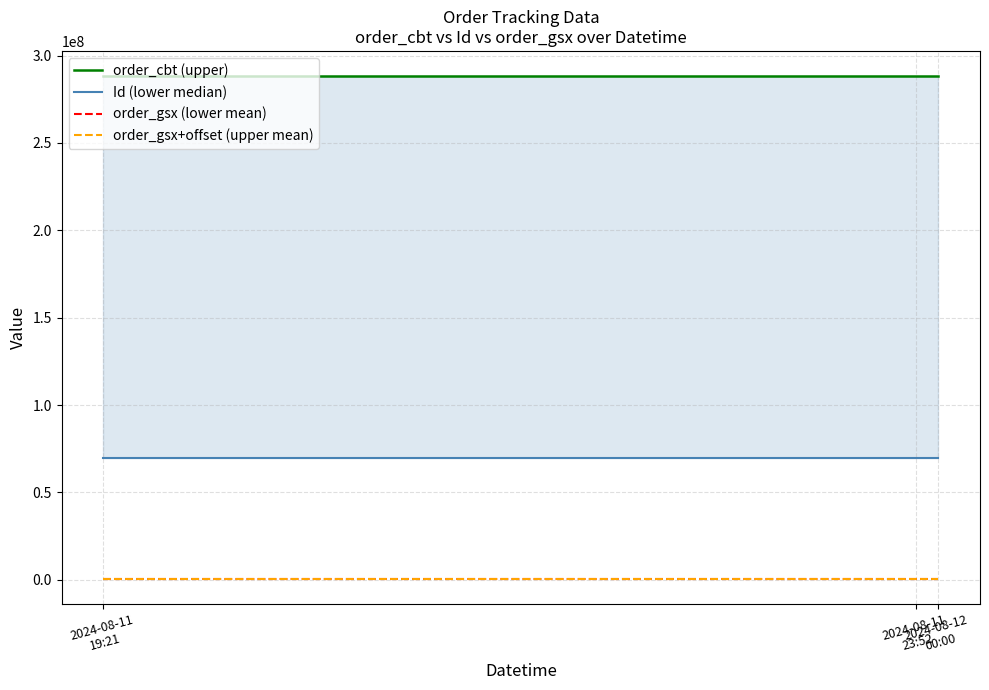

At how many categories does at least one series exceed 263475539?

3